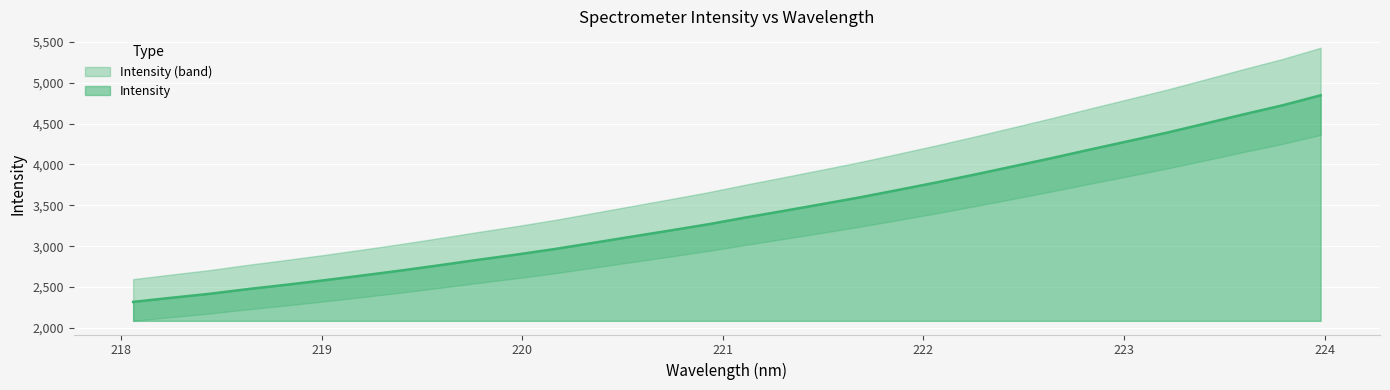

What is the greatest value displayed?

4845.5